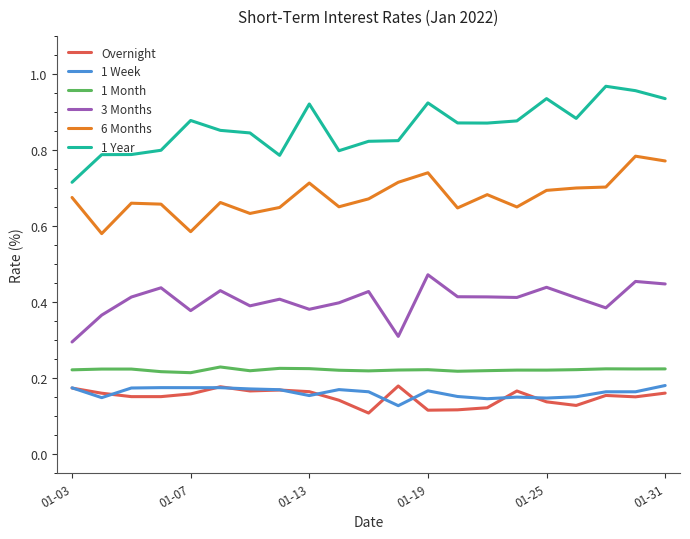

At how many categories does at least one series exceed 0?

21